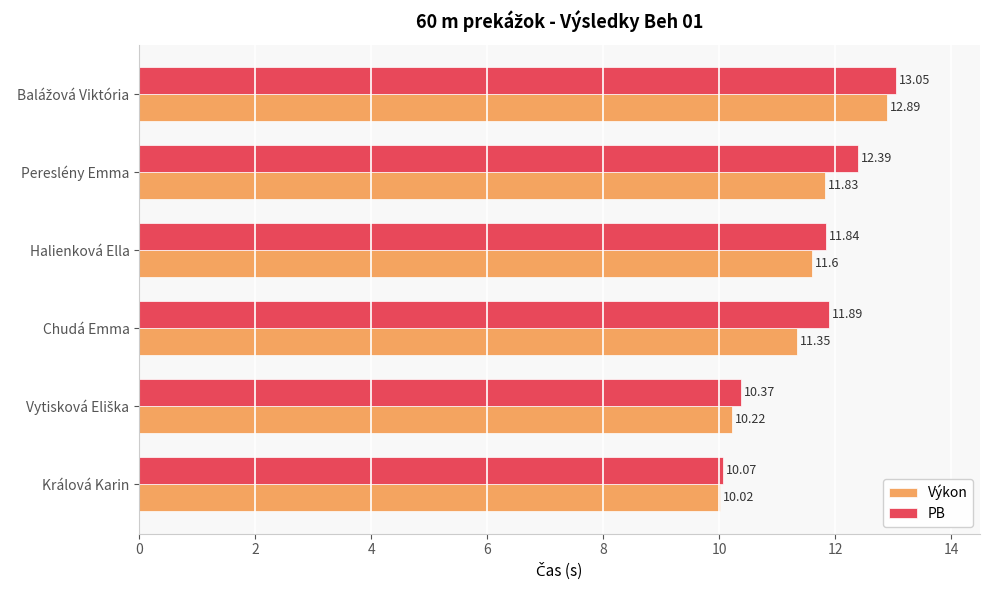

Which series has the widest spread of values?

PB